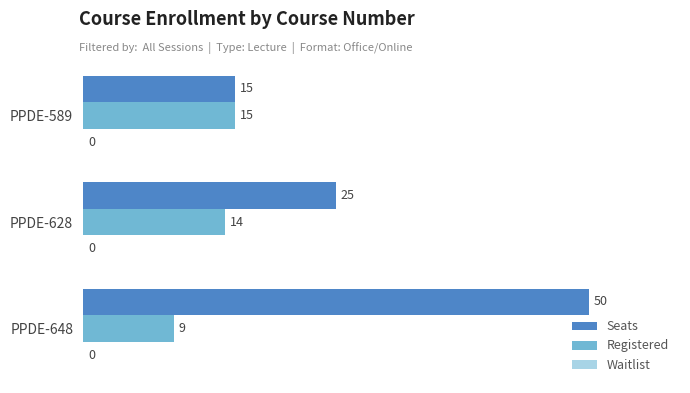

Which category has the highest value across all series?

PPDE-648